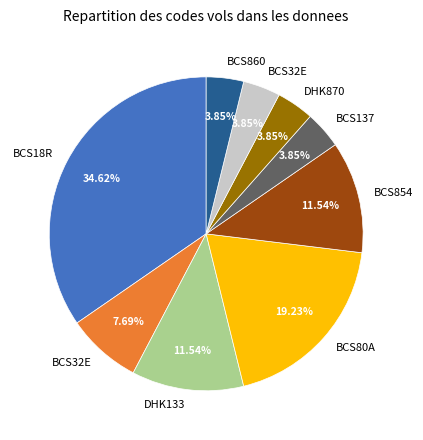

Is there any slice that represents more than half of the pie?

No